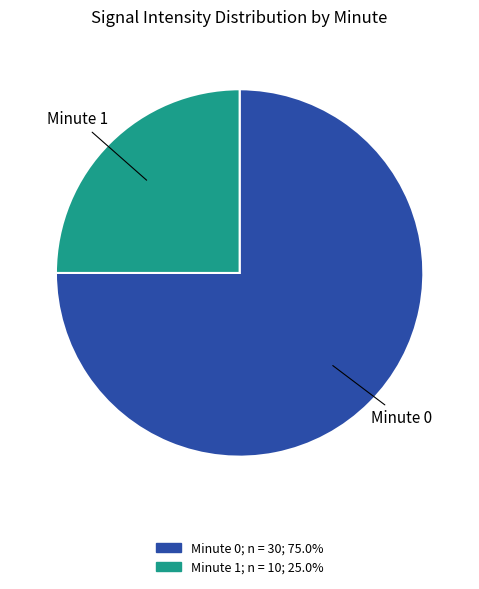

What is the ratio of the value at Minute 0 to the value at Minute 1?

3.0